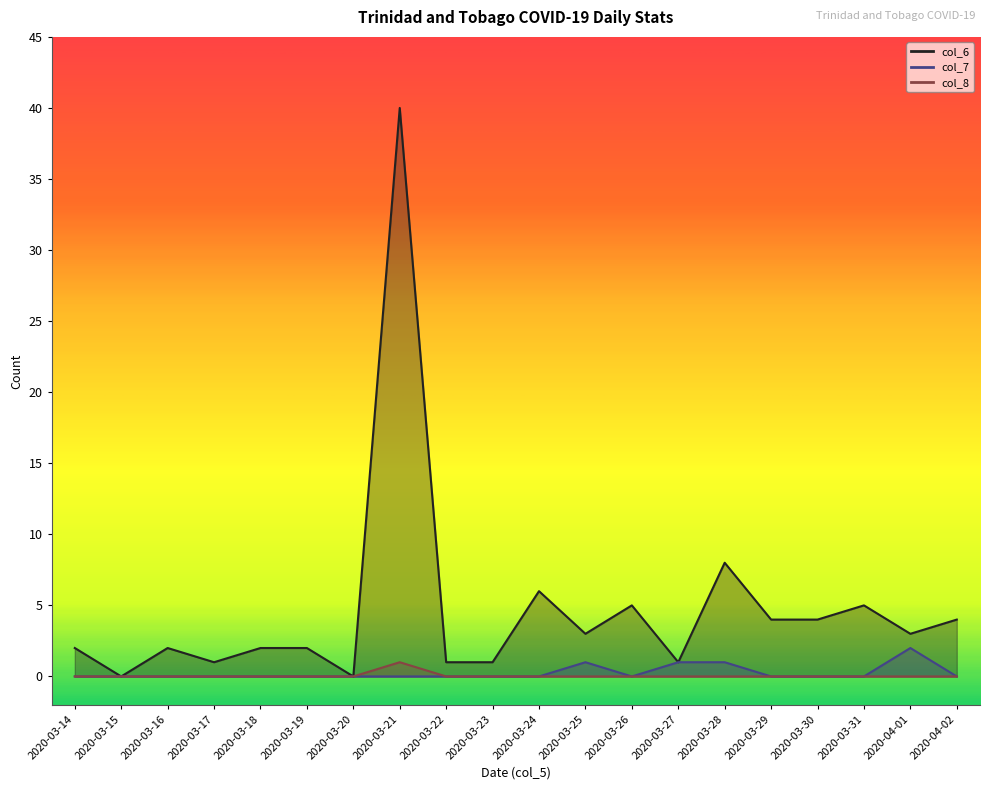

At which category is the sum across all series the highest?

2020-03-21